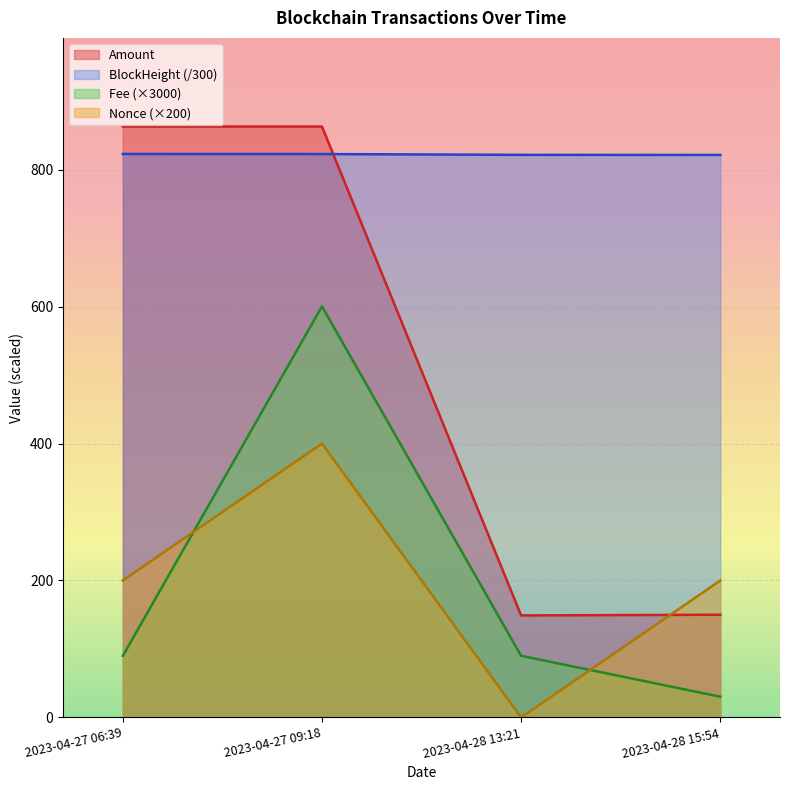

At which category does Amount reach its first local valley?

2023-04-28 13:21